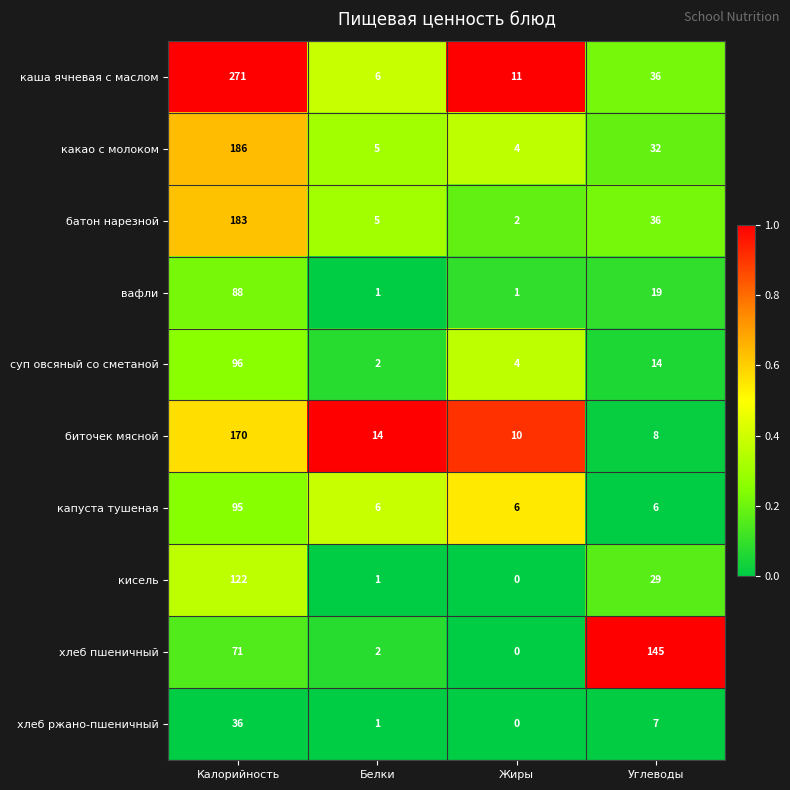

Is it true that суп овсяный со сметаной equals 2 at Белки?

True